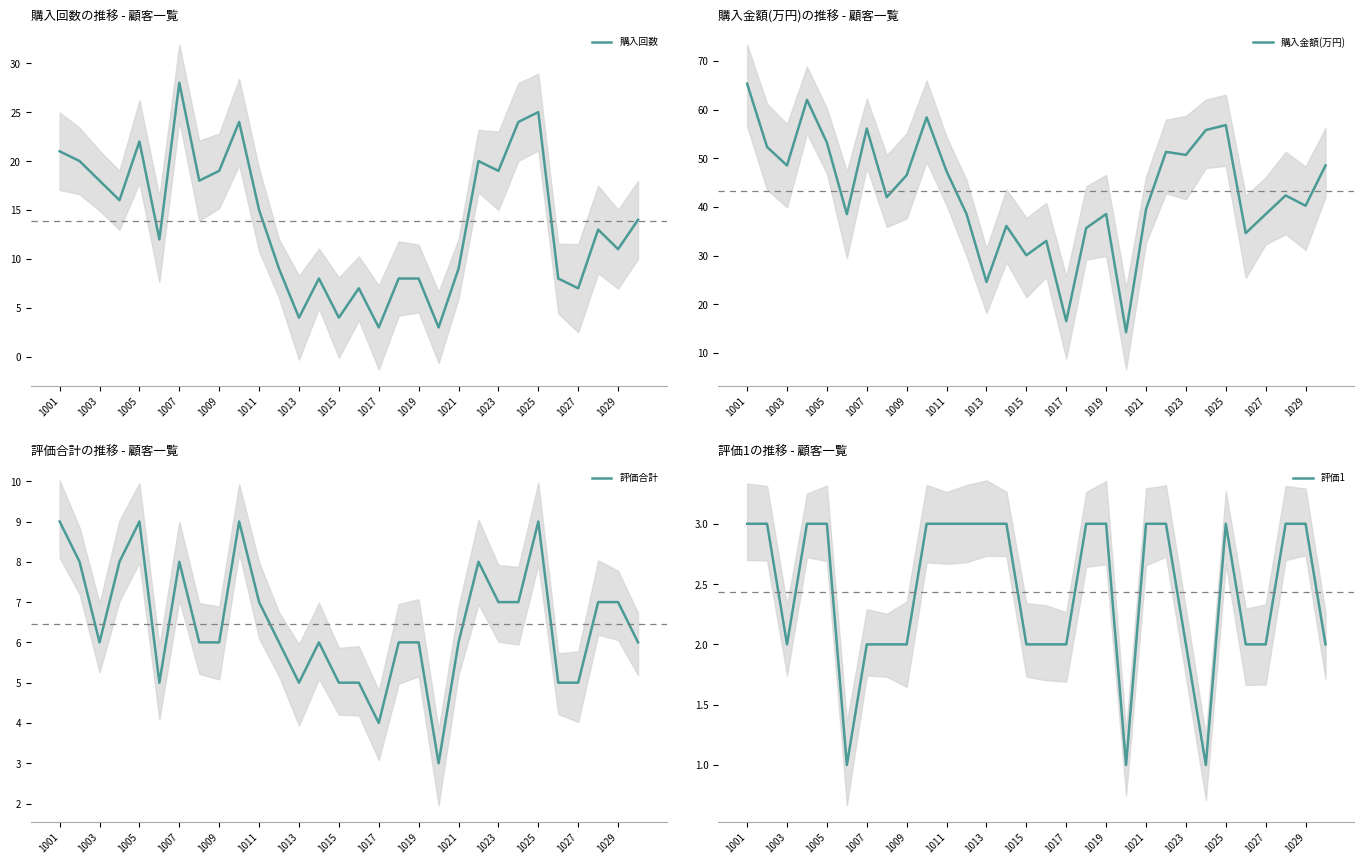

True or false: 購入回数 and 評価合計 intersect in this chart.

True